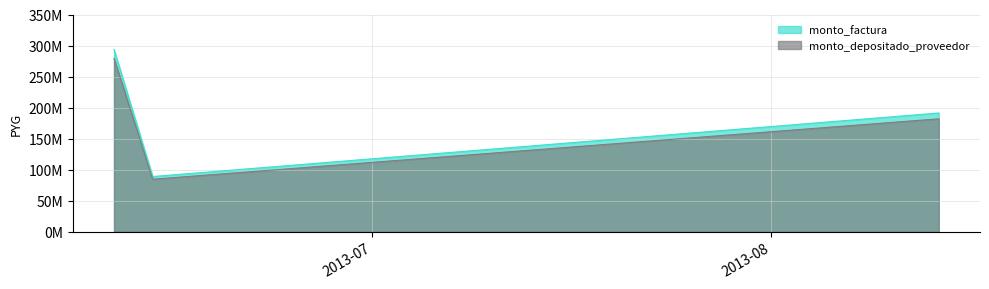

Rank the categories by monto_factura value from lowest to highest.

2013-06-14, 2013-08-14, 2013-06-11